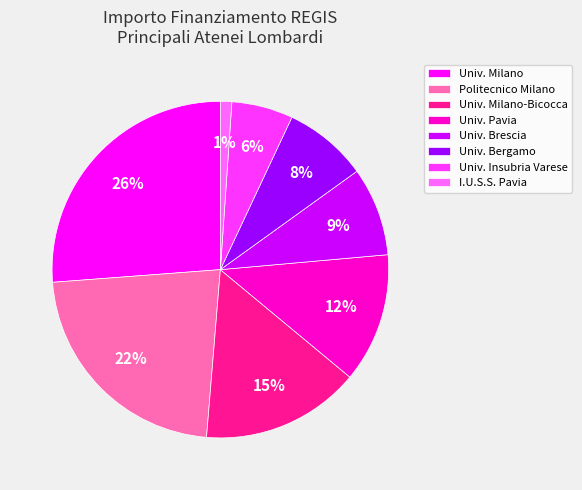

To the nearest percent, what percentage of the pie is Univ. Pavia?

12%